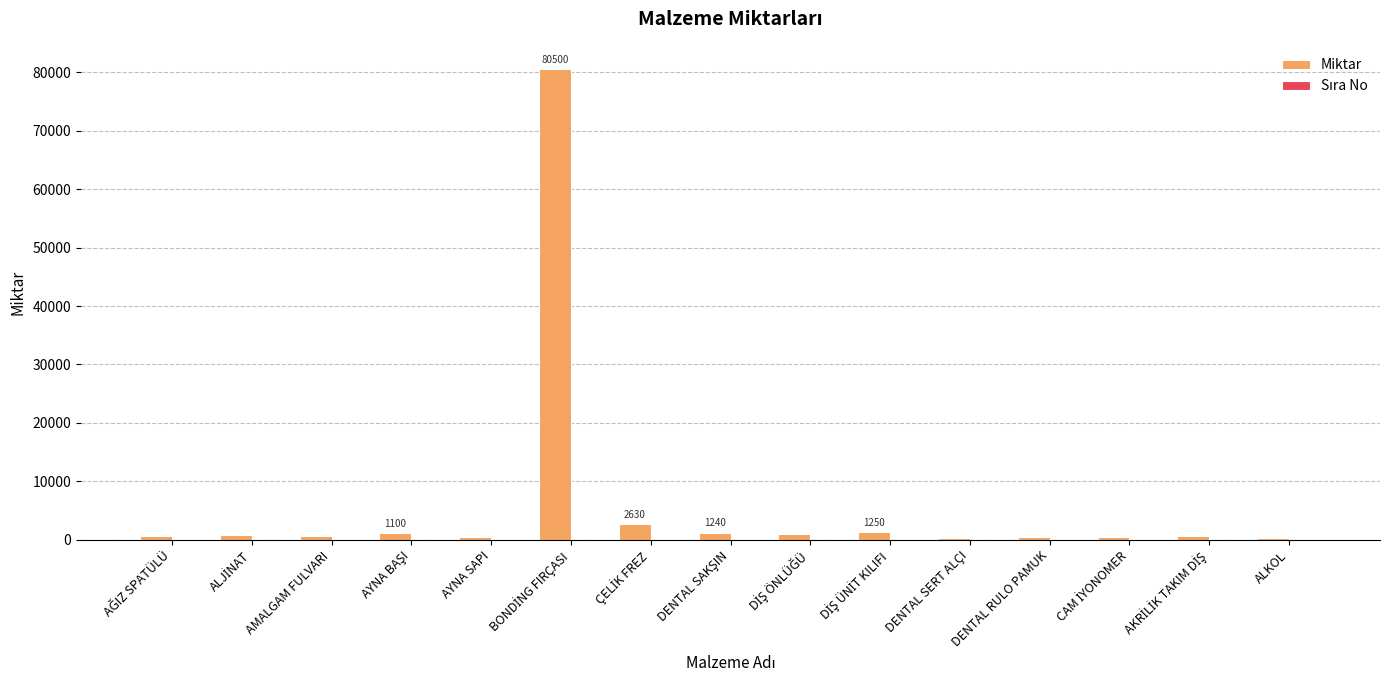

What is the maximum value shown in the chart?

80500